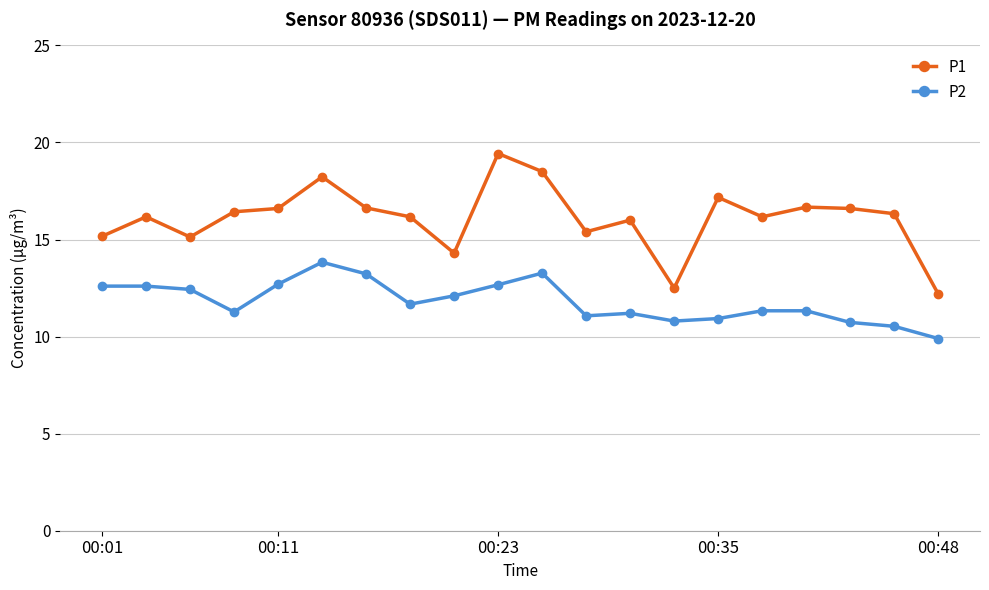

How many lines are shown in the chart?

2